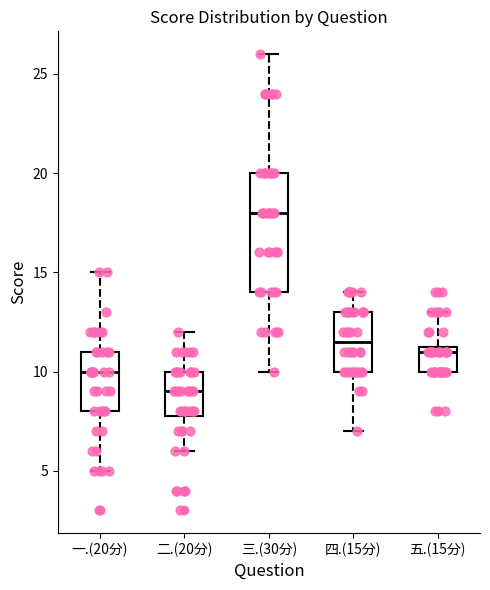

Reading left to right, transcribe this box plot: for each box, give where its median line is, the range the box spans, and where its two whiskers end, as read against the y-axis. The values are not printed on the chart, so give them approximately, as read against the axis.

一.(20分): median 10.0, box 8.0 to 11.0, whiskers 5.0 to 15.0
二.(20分): median 9.0, box 8.0 to 10.0, whiskers 6.0 to 12.0
三.(30分): median 18.0, box 14.0 to 20.0, whiskers 10.0 to 26.0
四.(15分): median 11.5, box 10.0 to 13.0, whiskers 7.0 to 14.0
五.(15分): median 11.0, box 10.0 to 11.5, whiskers 10.0 to 13.0